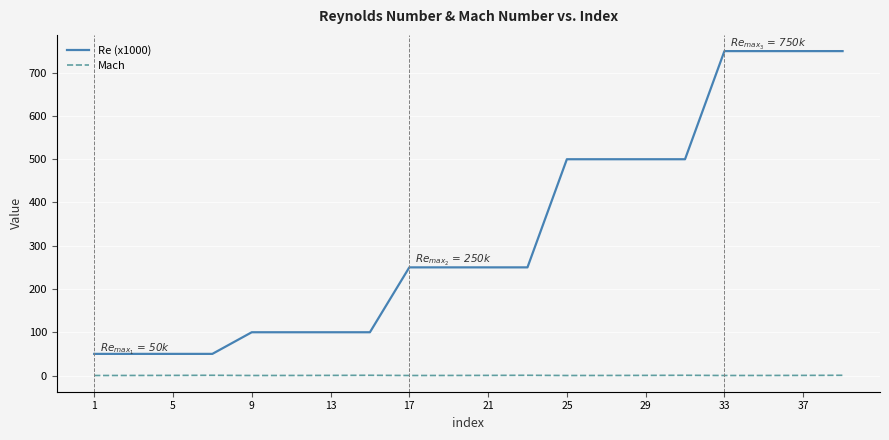

What is the maximum value shown in the chart?

750.0